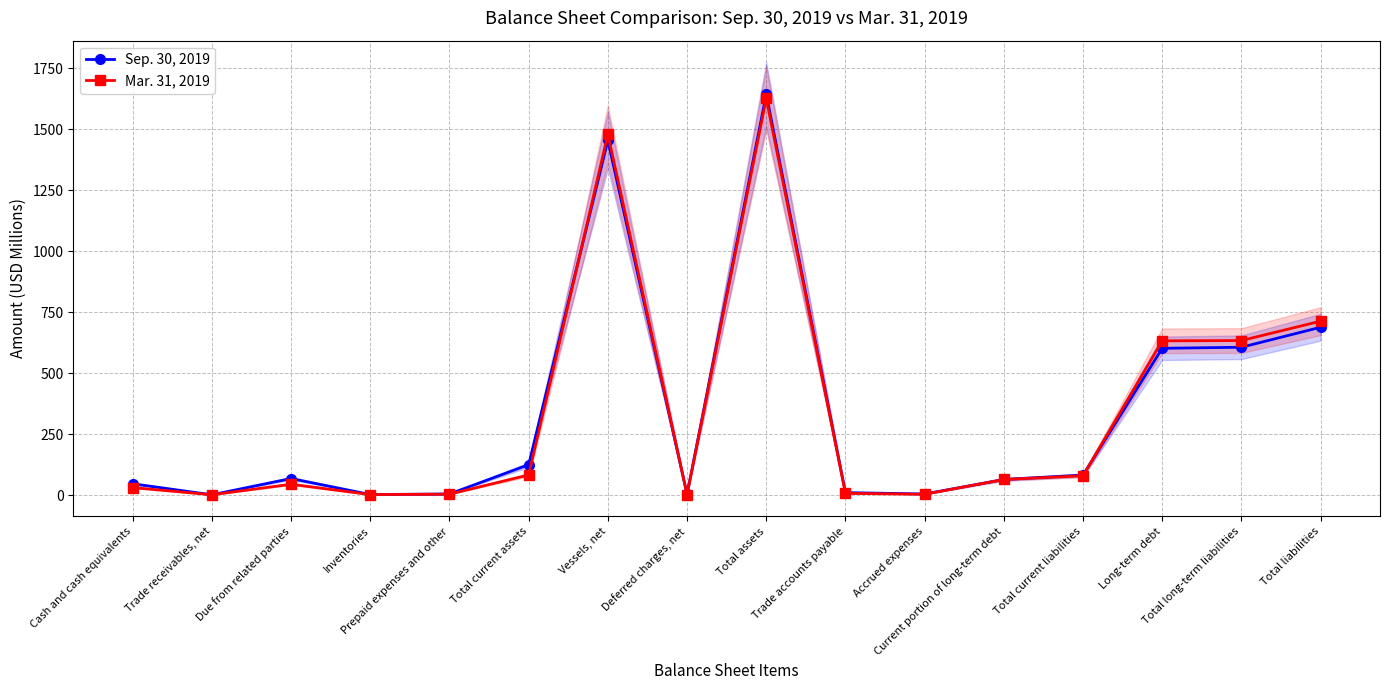

Which series changed the most between Total assets and Total current liabilities?

Sep. 30, 2019